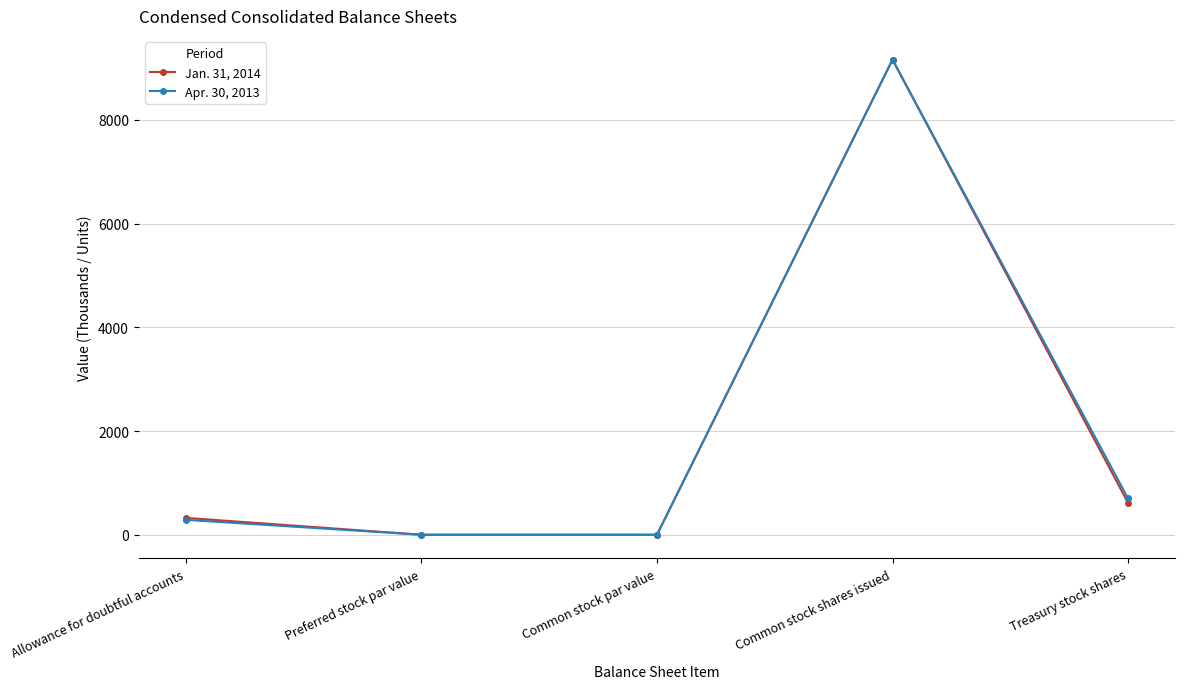

At which category is the sum across all series the highest?

Common stock shares issued